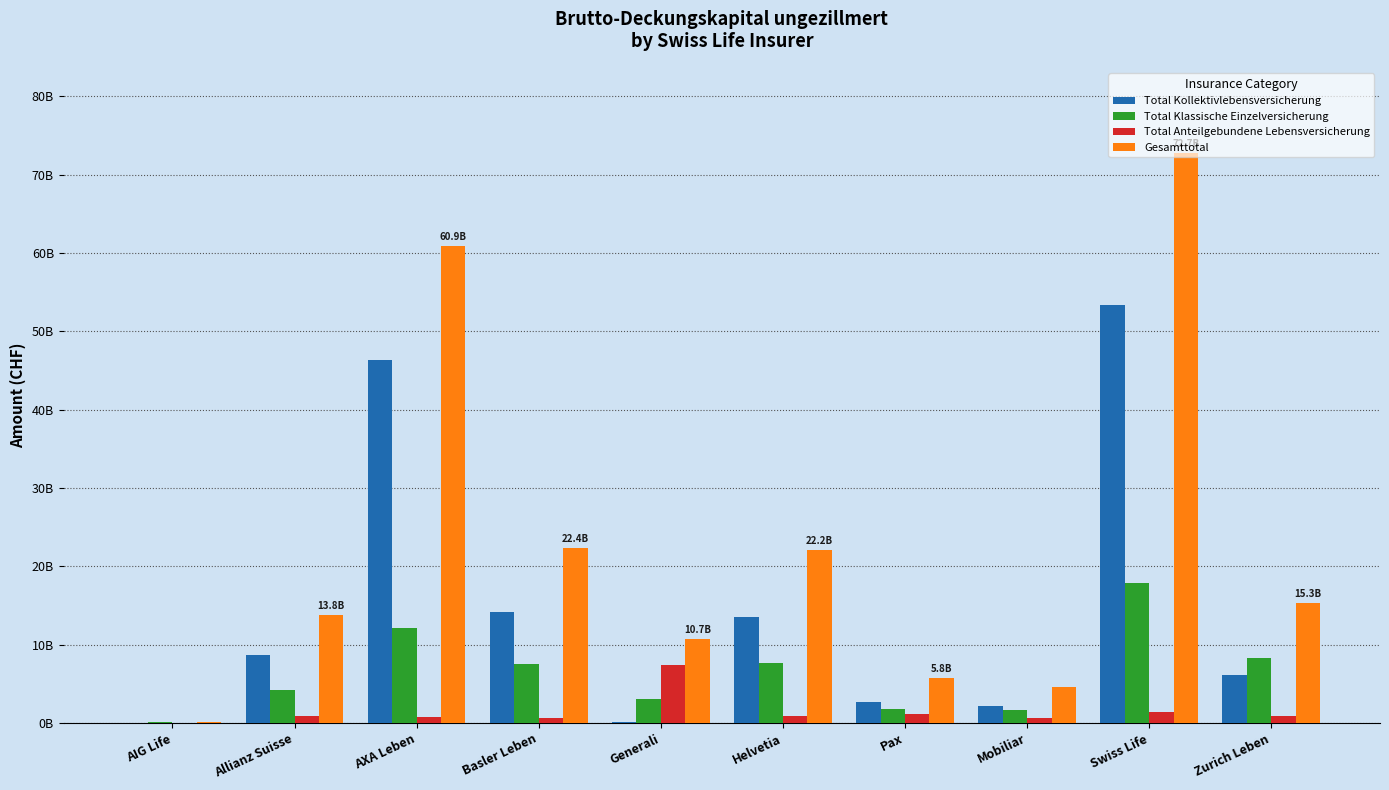

Which series has the widest spread of values?

Gesamttotal